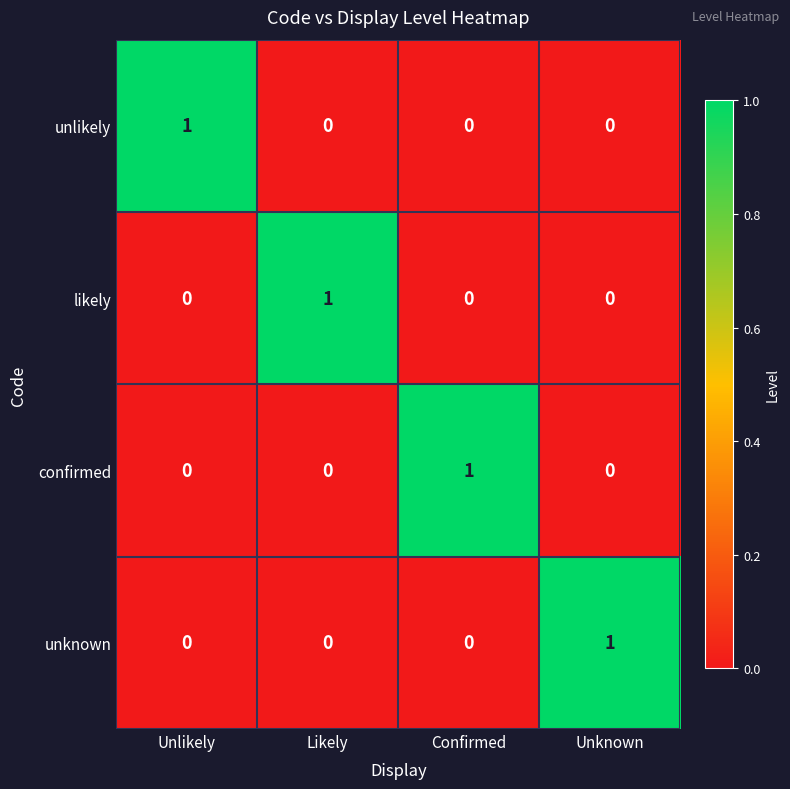

Reading left to right, extract all data points from this chart.

unlikely: Unlikely=1	Likely=0	Confirmed=0	Unknown=0
likely: Unlikely=0	Likely=1	Confirmed=0	Unknown=0
confirmed: Unlikely=0	Likely=0	Confirmed=1	Unknown=0
unknown: Unlikely=0	Likely=0	Confirmed=0	Unknown=1